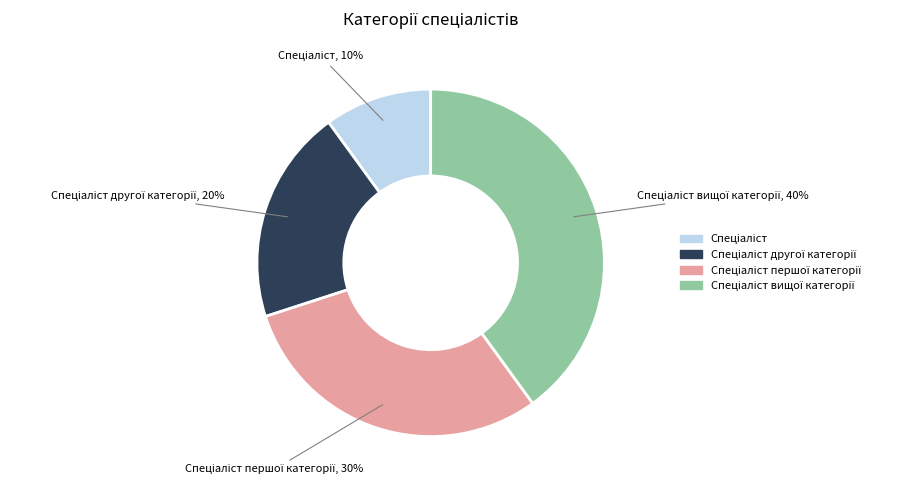

Is there a majority slice in this chart?

No